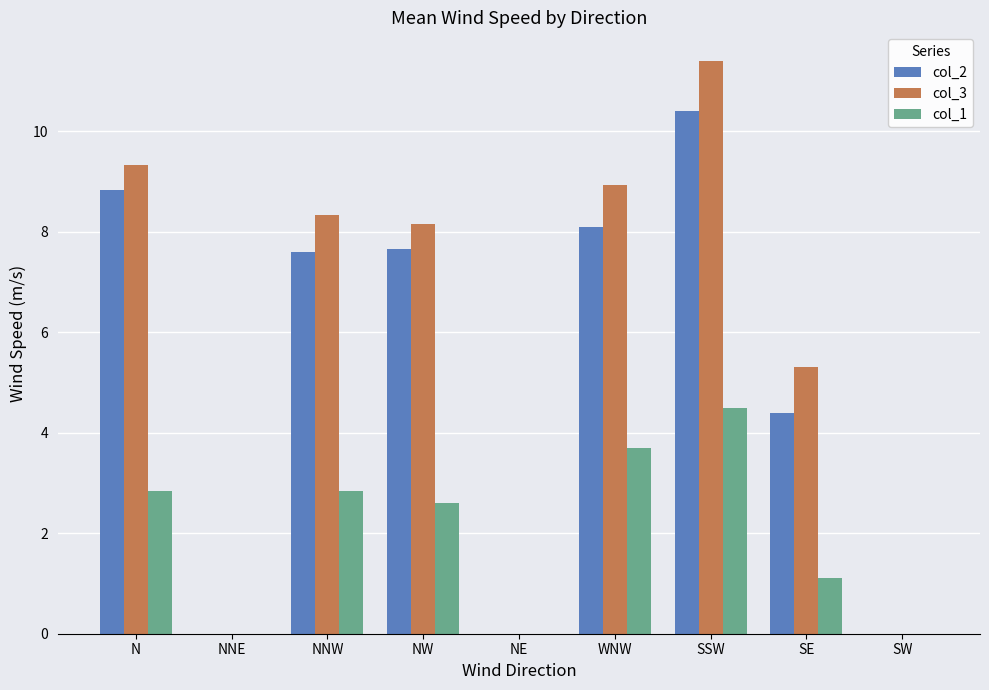

How many data points in col_3 are above 8?

5